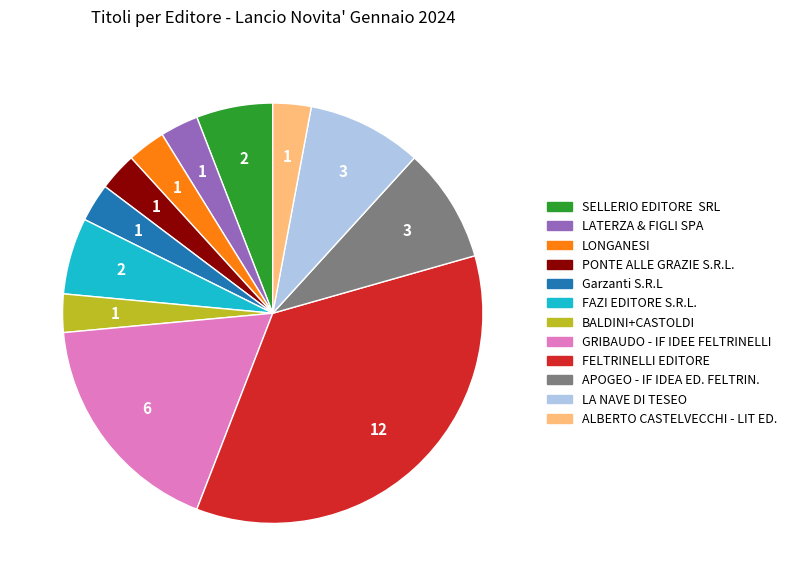

True or false: LONGANESI accounts for 3% of the total.

True